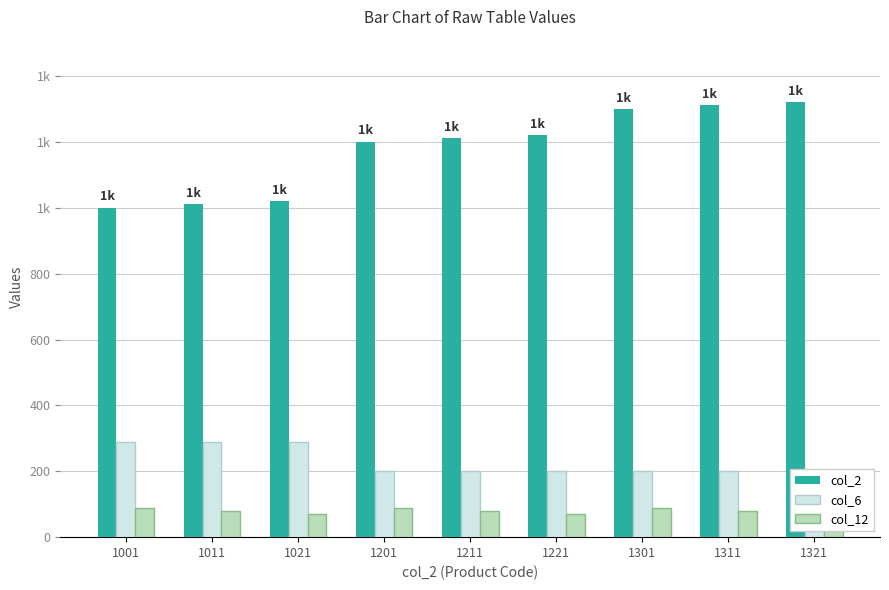

Which series has the largest range (max minus min)?

col_2